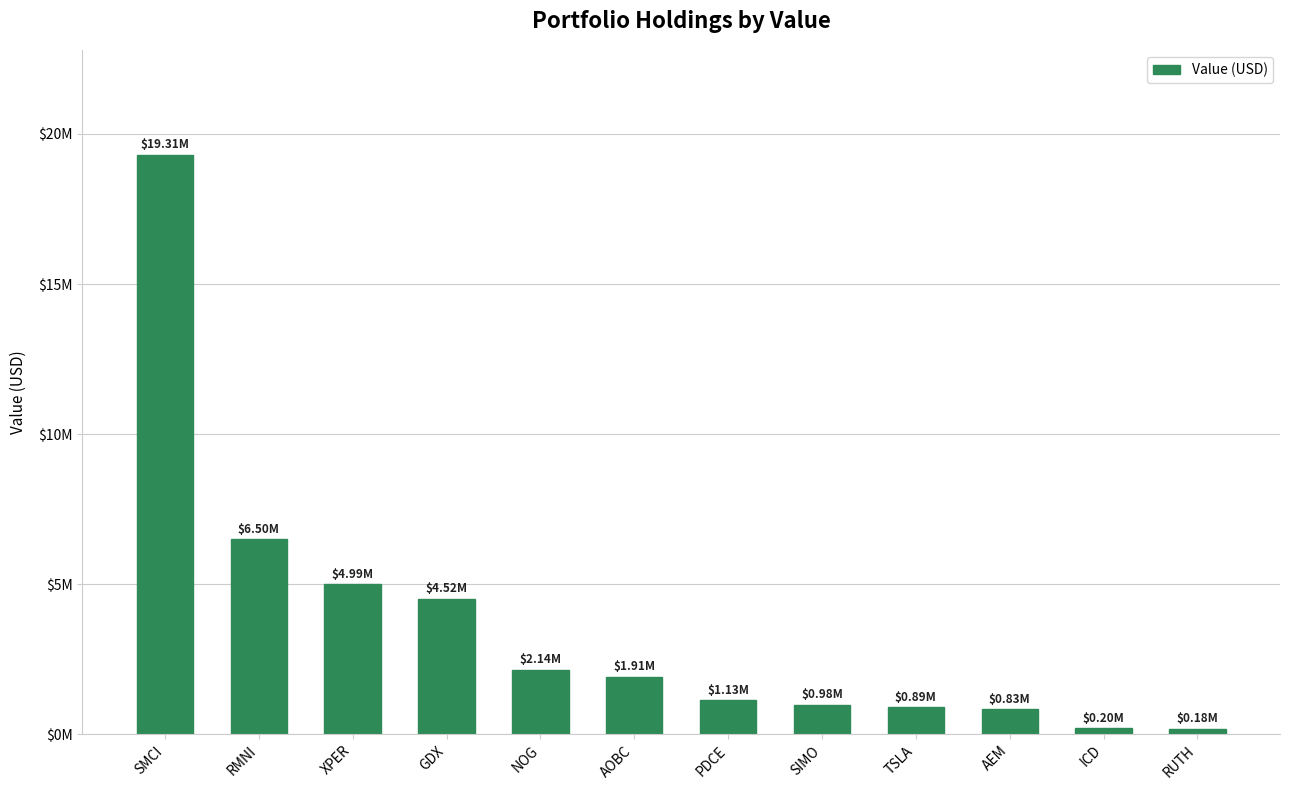

Are the bars horizontal?

No